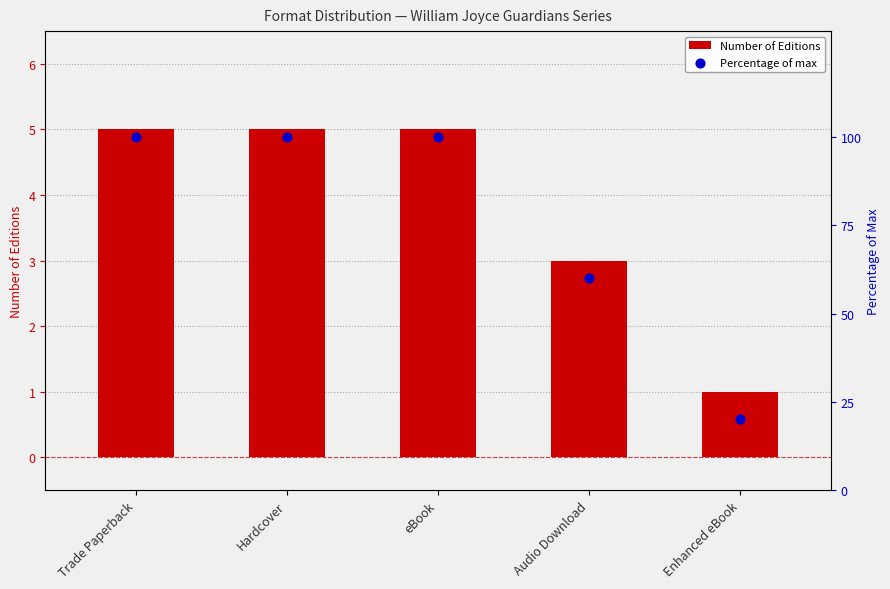

Which series has the largest total across all categories?

Percentage of max